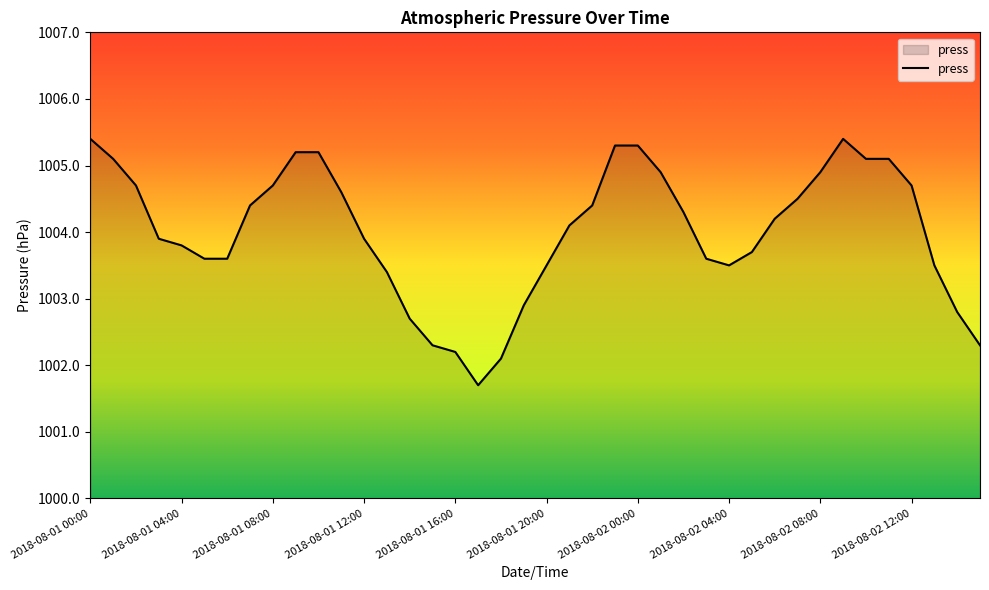

What is the difference between the maximum and minimum values?

3.7